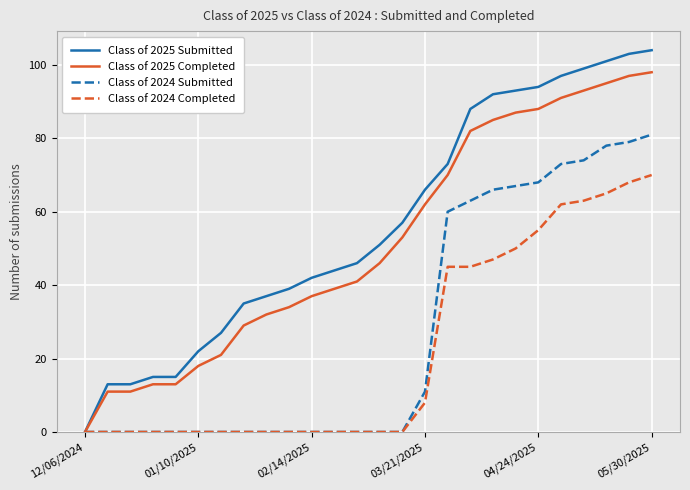

Rank the series by their maximum value, from lowest to highest.

Class of 2024 Completed, Class of 2024 Submitted, Class of 2025 Completed, Class of 2025 Submitted